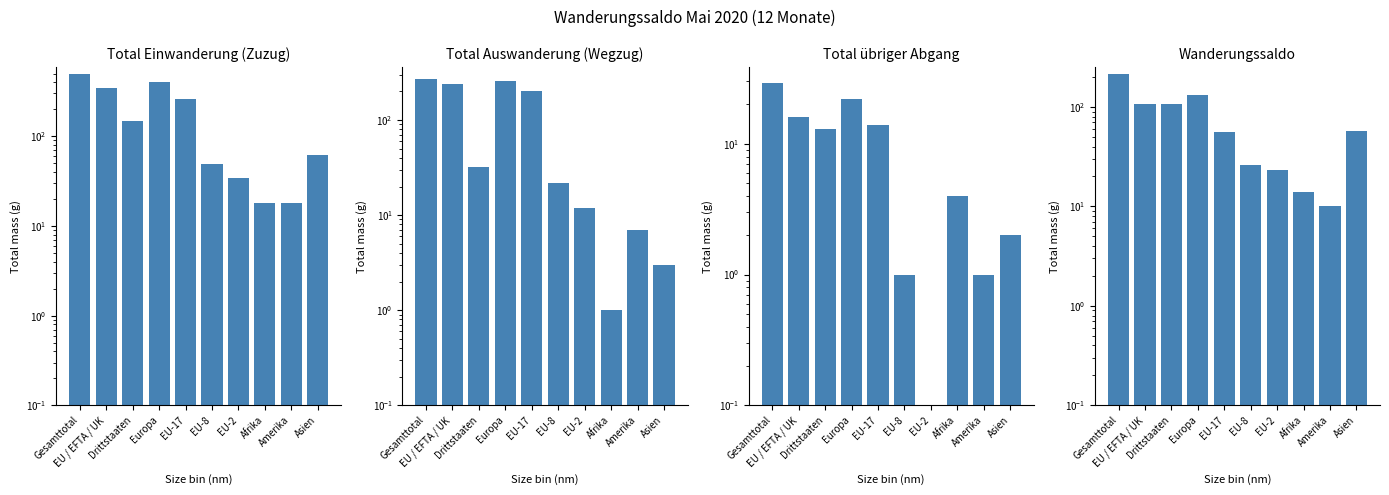

Rank the series by their average value, from lowest to highest.

Total übriger Abgang, Wanderungssaldo, Total Auswanderung (Wegzug), Total Einwanderung (Zuzug)